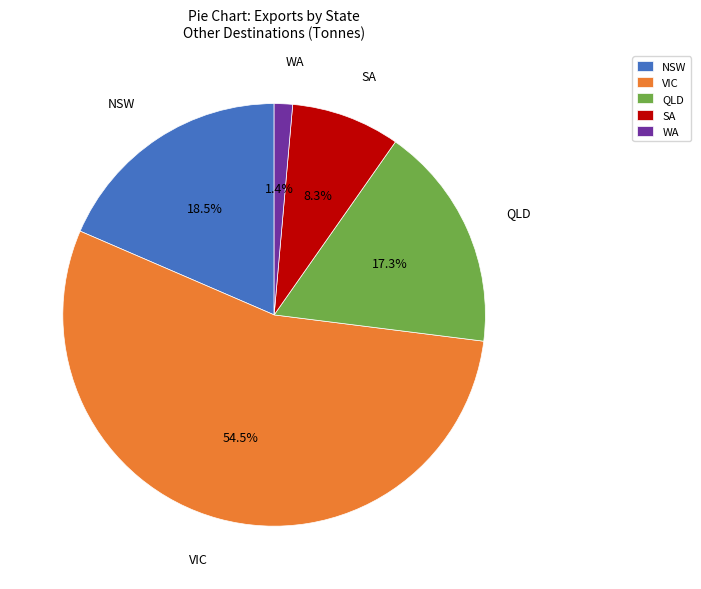

To the nearest percent, what is the difference between the largest and smallest slice percentages?

53%